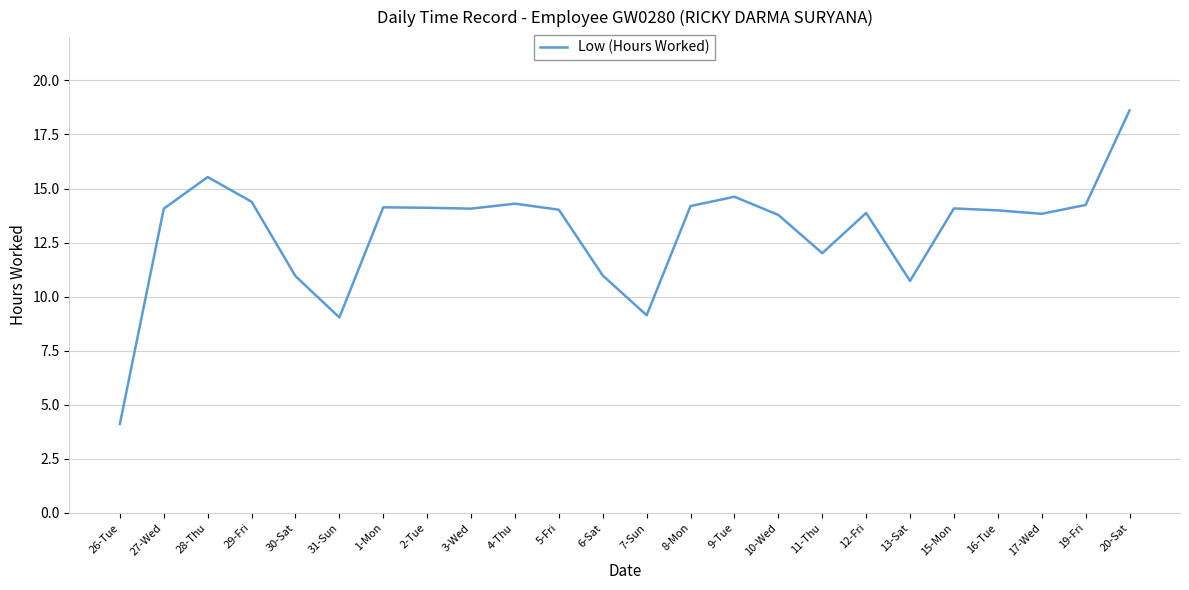

What is the difference between the values at 15-Mon and 9-Tue?

0.5